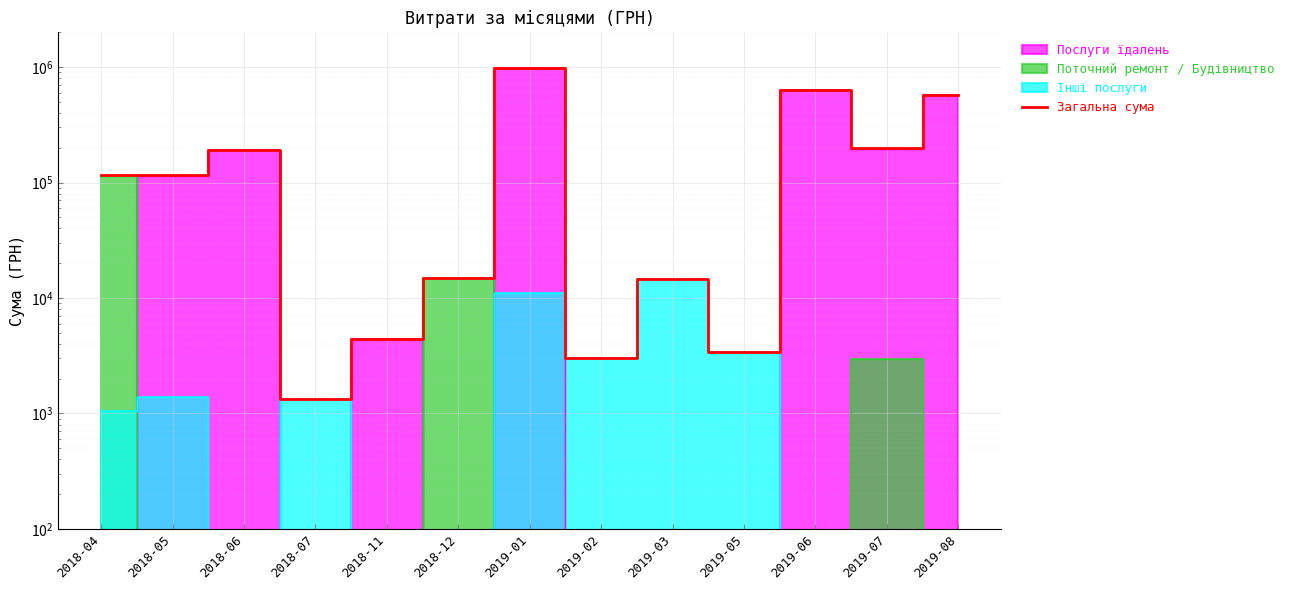

List the labels in order of value, largest first.

2019-01, 2019-06, 2019-08, 2019-07, 2018-06, 2018-04, 2018-05, 2018-12, 2019-03, 2018-11, 2019-05, 2019-02, 2018-07